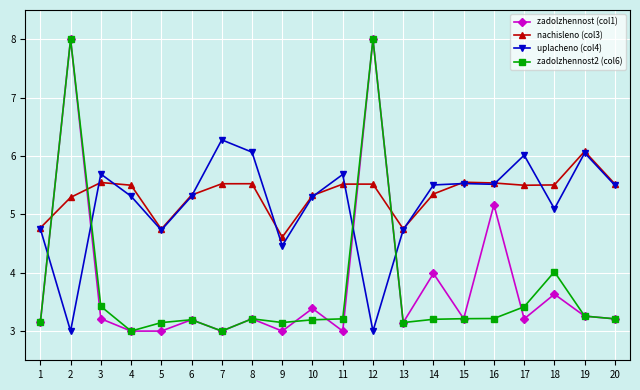

True or false: zadolzhennost (col1) and zadolzhennost2 (col6) cross at least once.

True